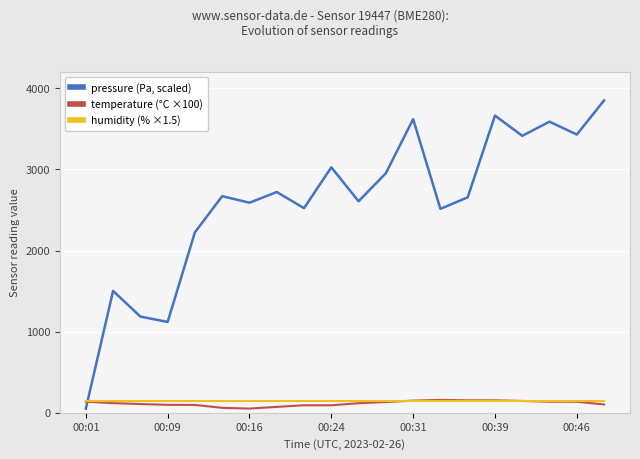

Rank the series by their maximum value, from lowest to highest.

humidity (% ×1.5), temperature (°C ×100), pressure (Pa, scaled)